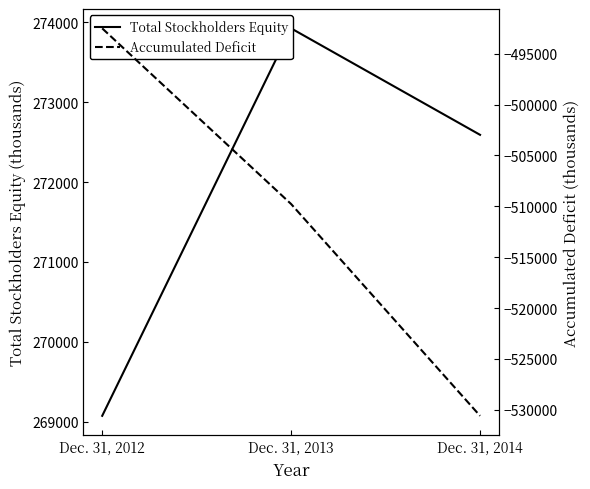

Rank the categories by Accumulated Deficit value from highest to lowest.

Dec. 31, 2012, Dec. 31, 2013, Dec. 31, 2014